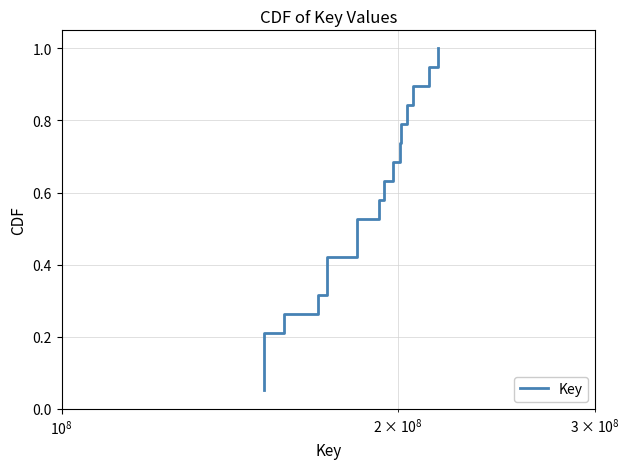

What is the maximum value shown in the chart?

1.0